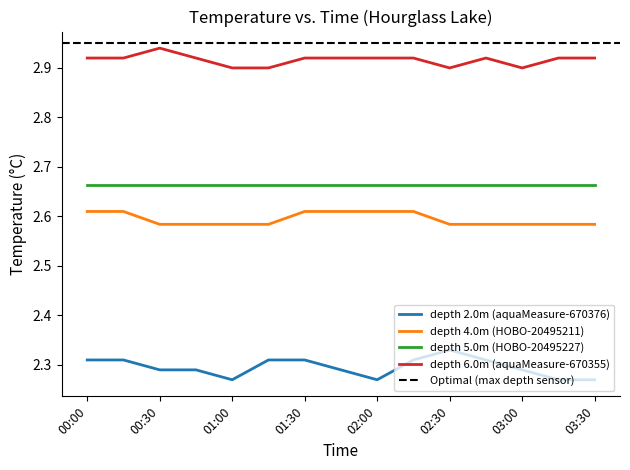

Read the depth 6.0m (aquaMeasure-670355) value at 00:15.

2.9